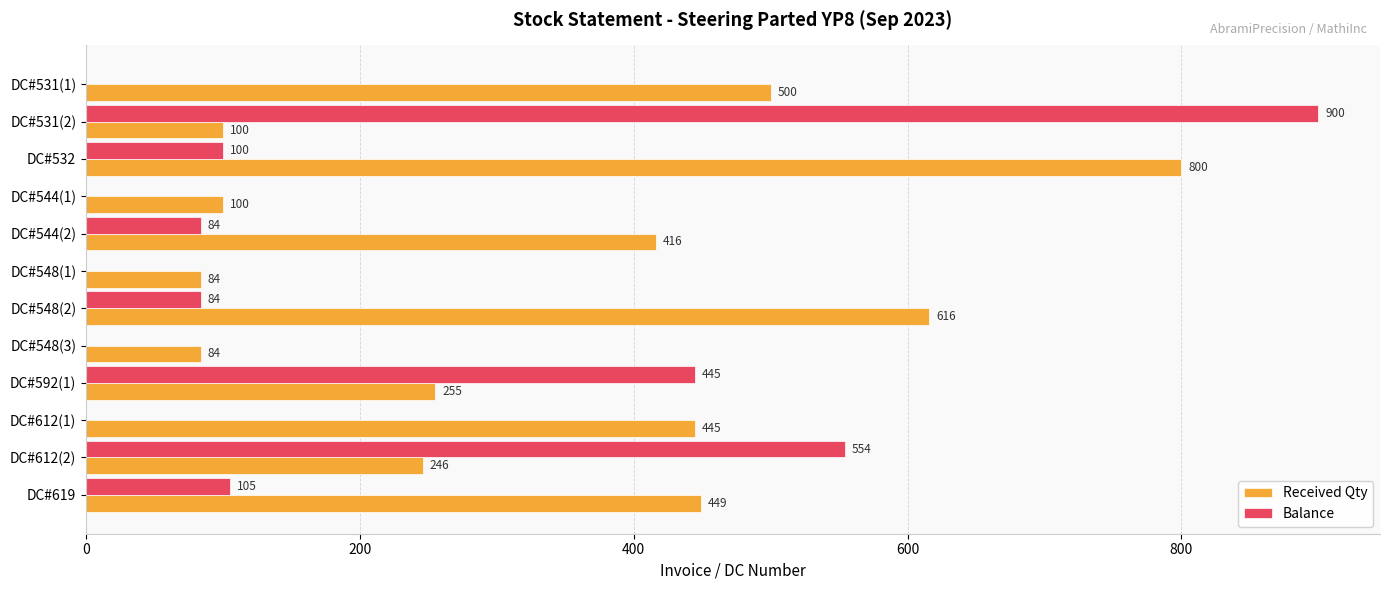

What is the approximate value of Received Qty at DC#619, to the nearest 100?

400